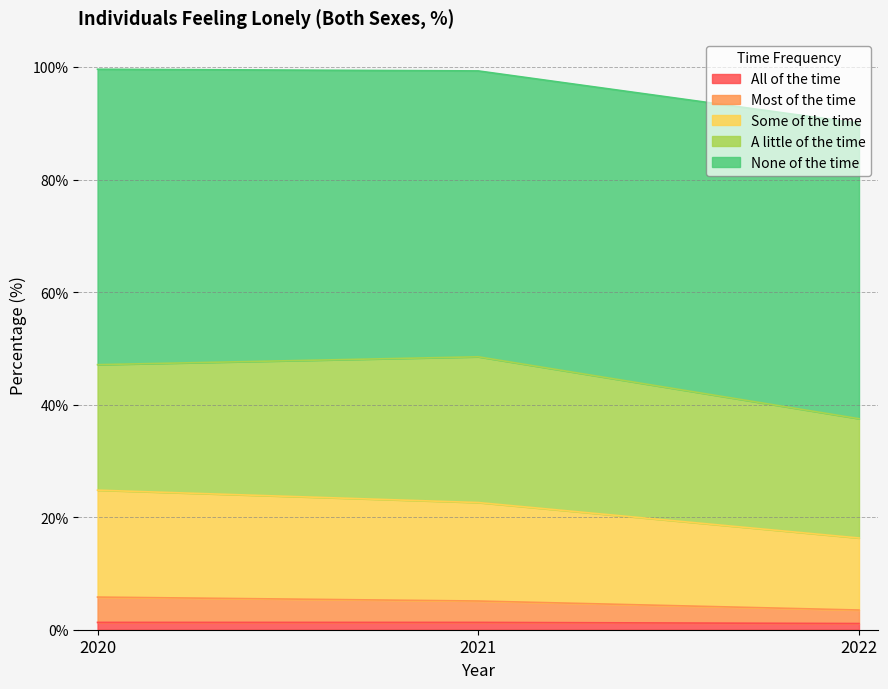

Which series has the largest range (max minus min)?

Some of the time